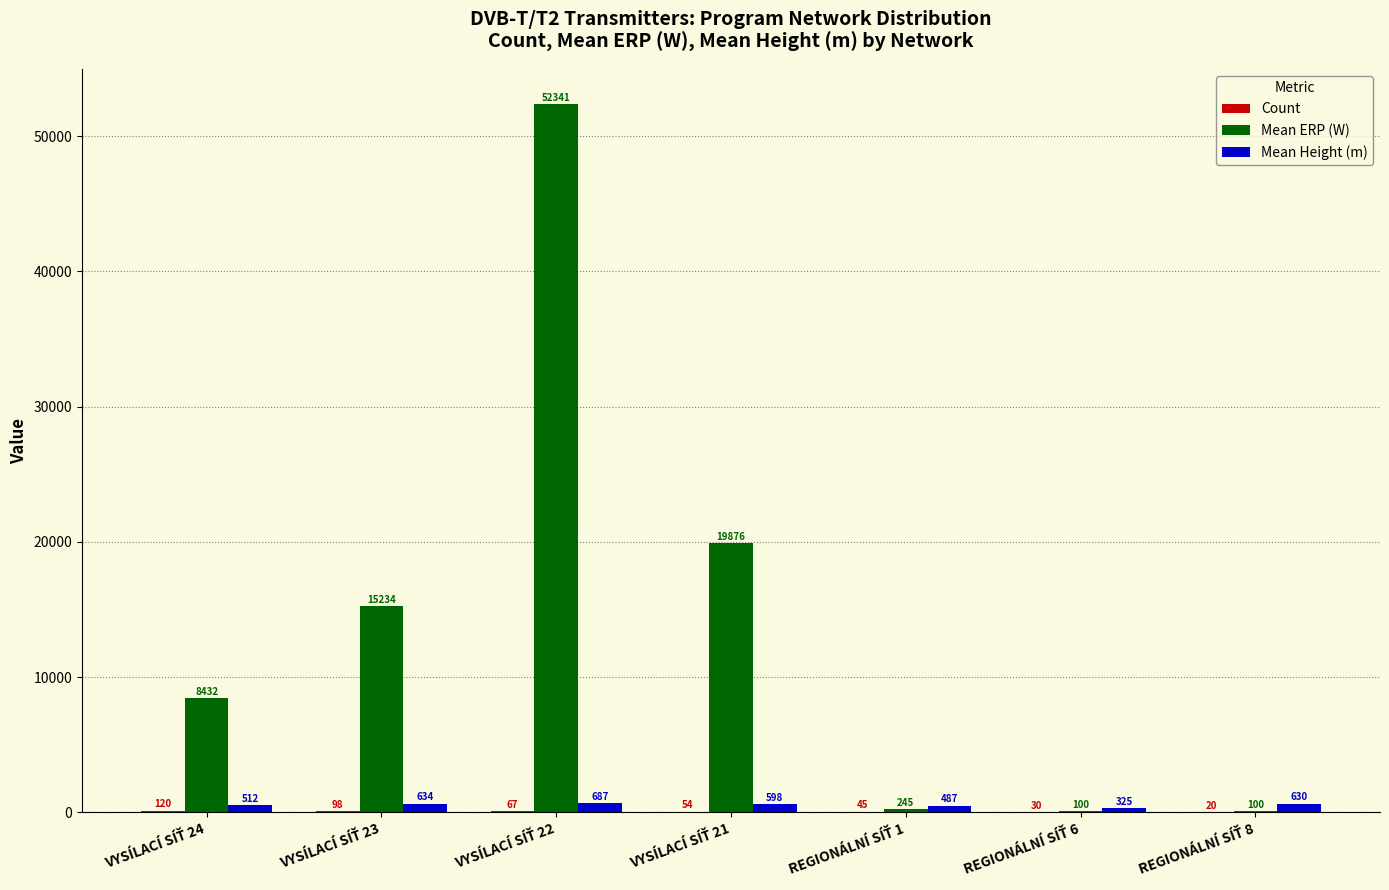

How many categories are shown in the chart?

7